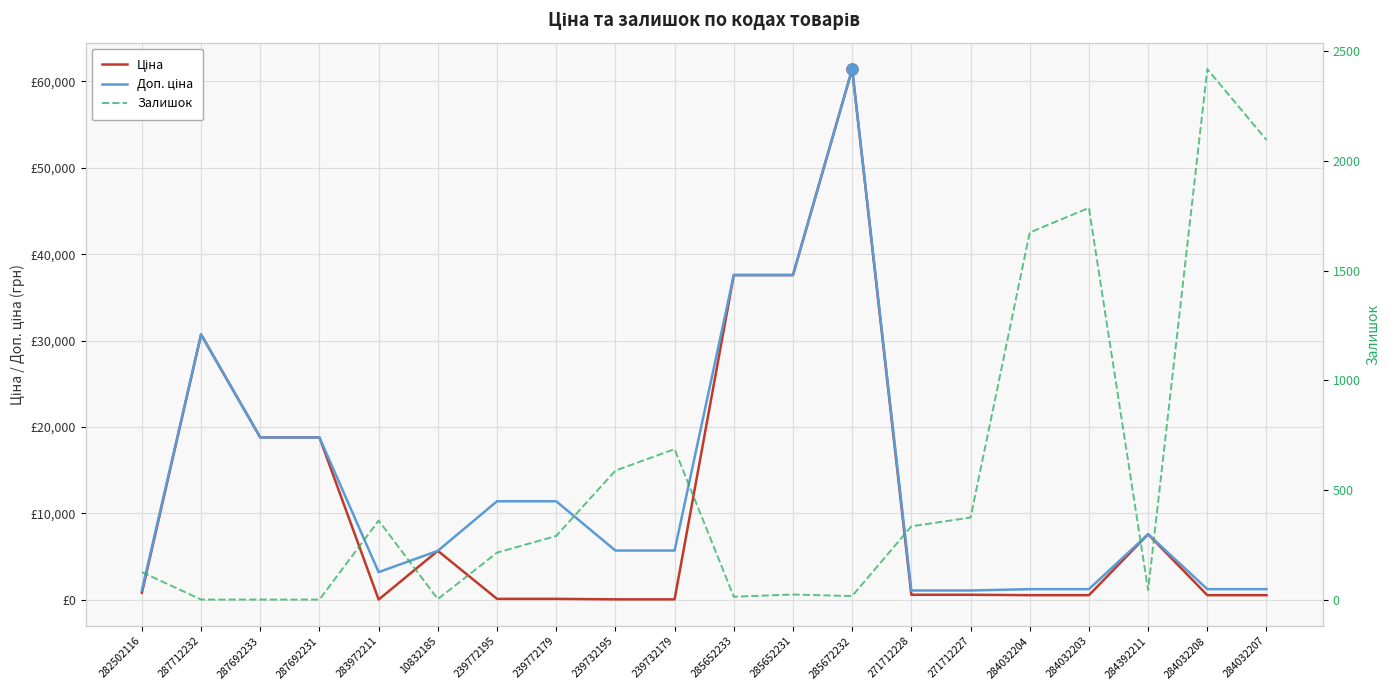

How many values in the Залишок series are below 290?

10